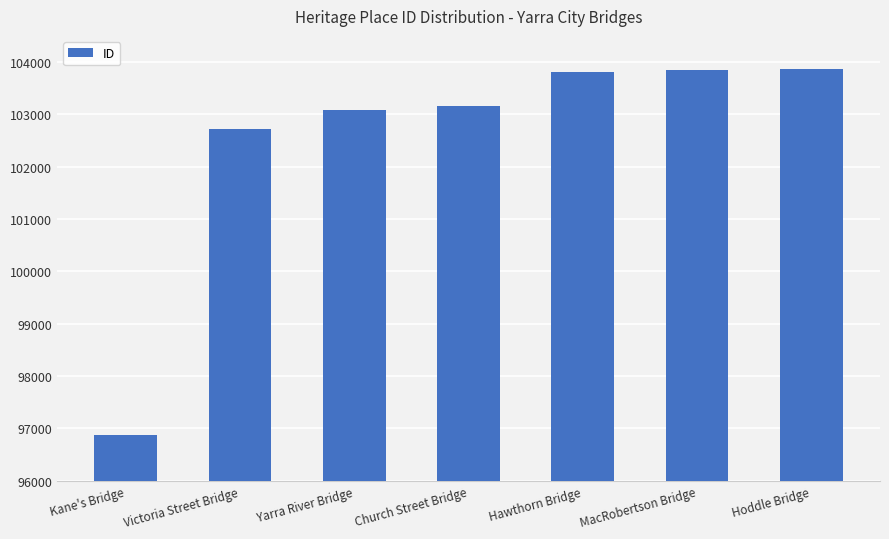

What is the sum of the values at Hoddle Bridge and Kane's Bridge?

200732